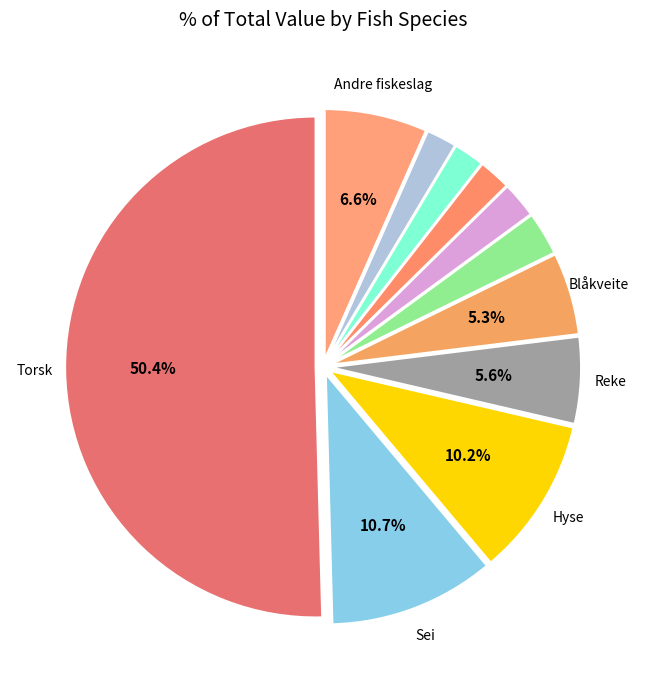

To the nearest percent, what is the average slice percentage?

9%